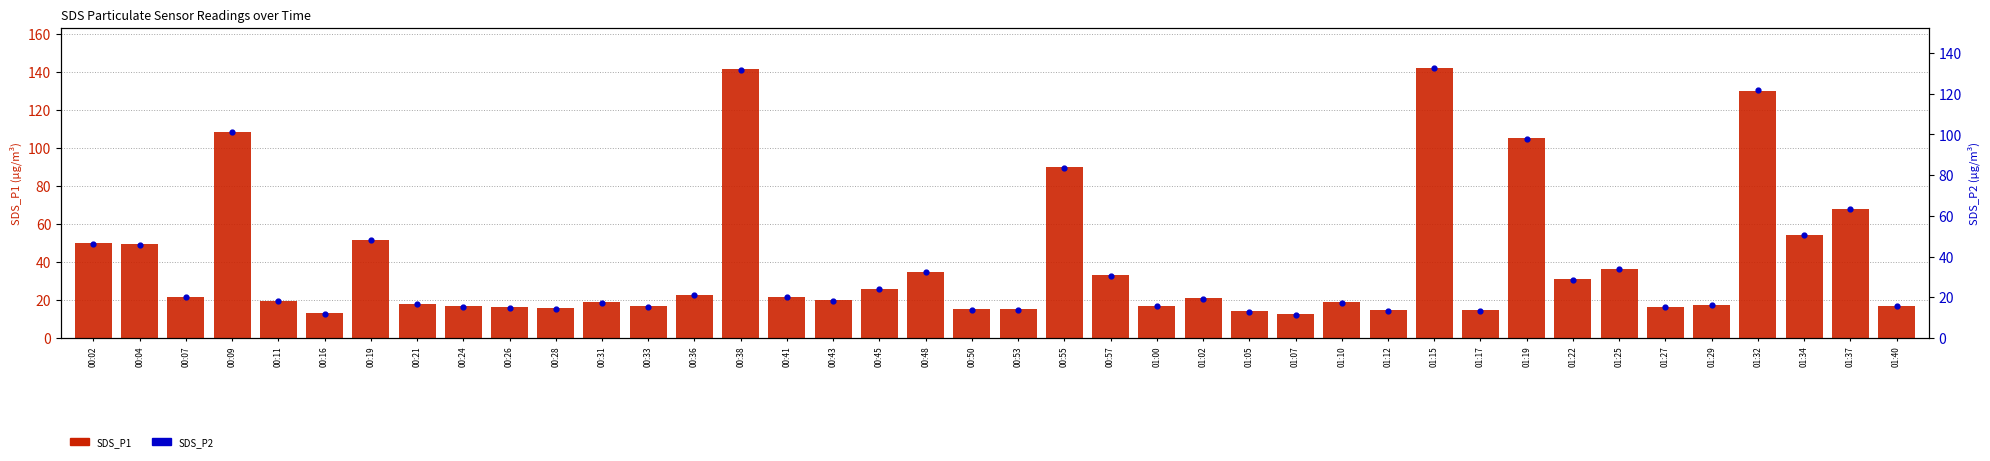

Which series reaches the maximum Y coordinate?

SDS_P1